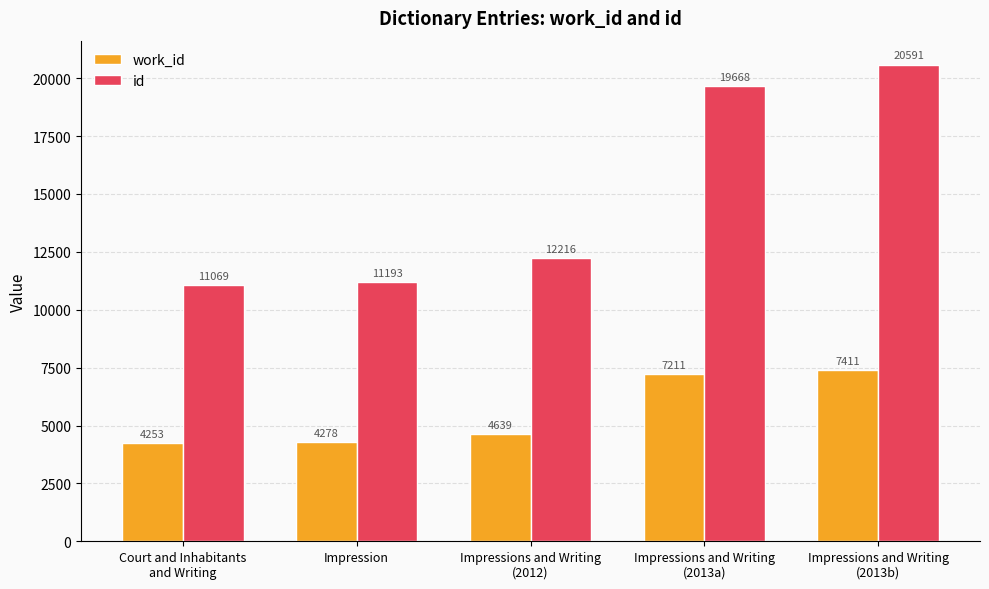

How many bars are there in each group?

2